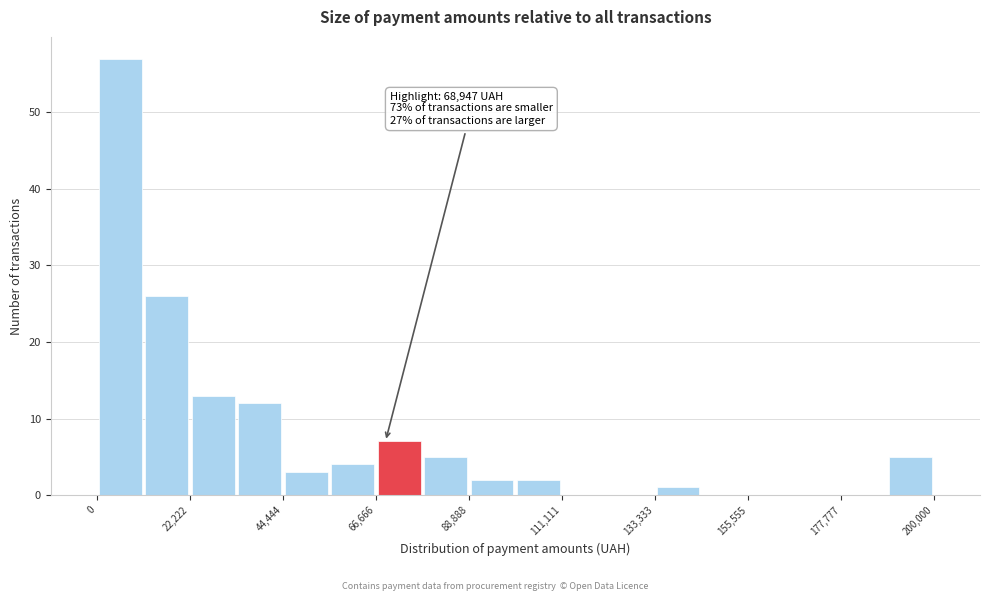

Read against the x-axis, roughly where is the centre of the tallest bar?

5000